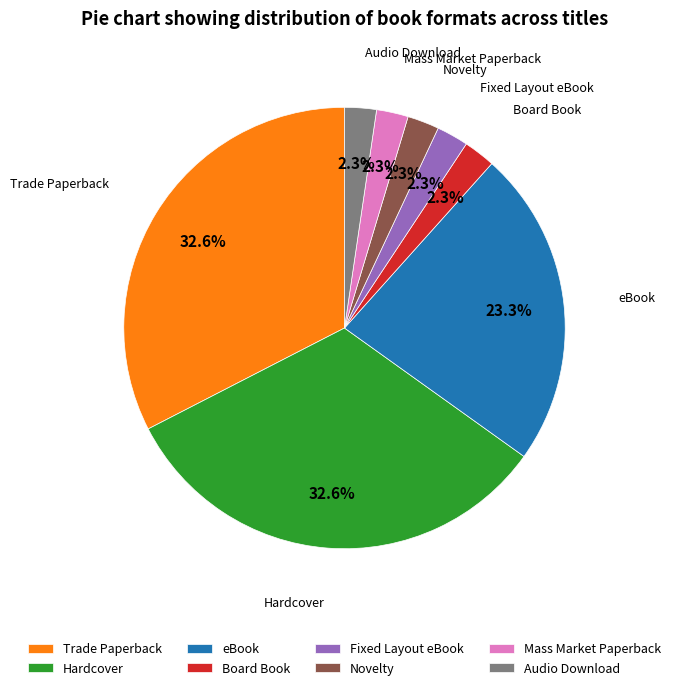

What is the ratio of the value at Audio Download to the value at Novelty?

1.0